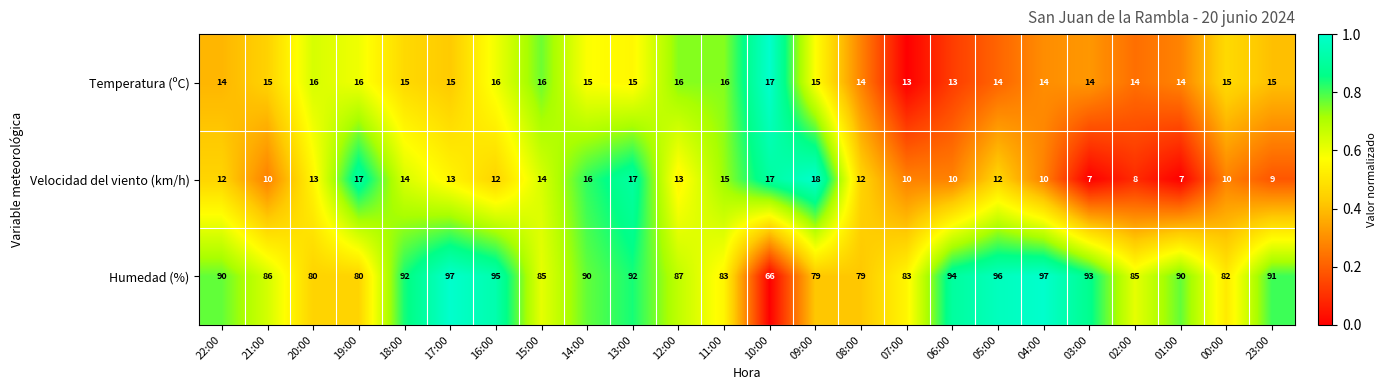

Which series has the largest total across all categories?

Humedad (%)